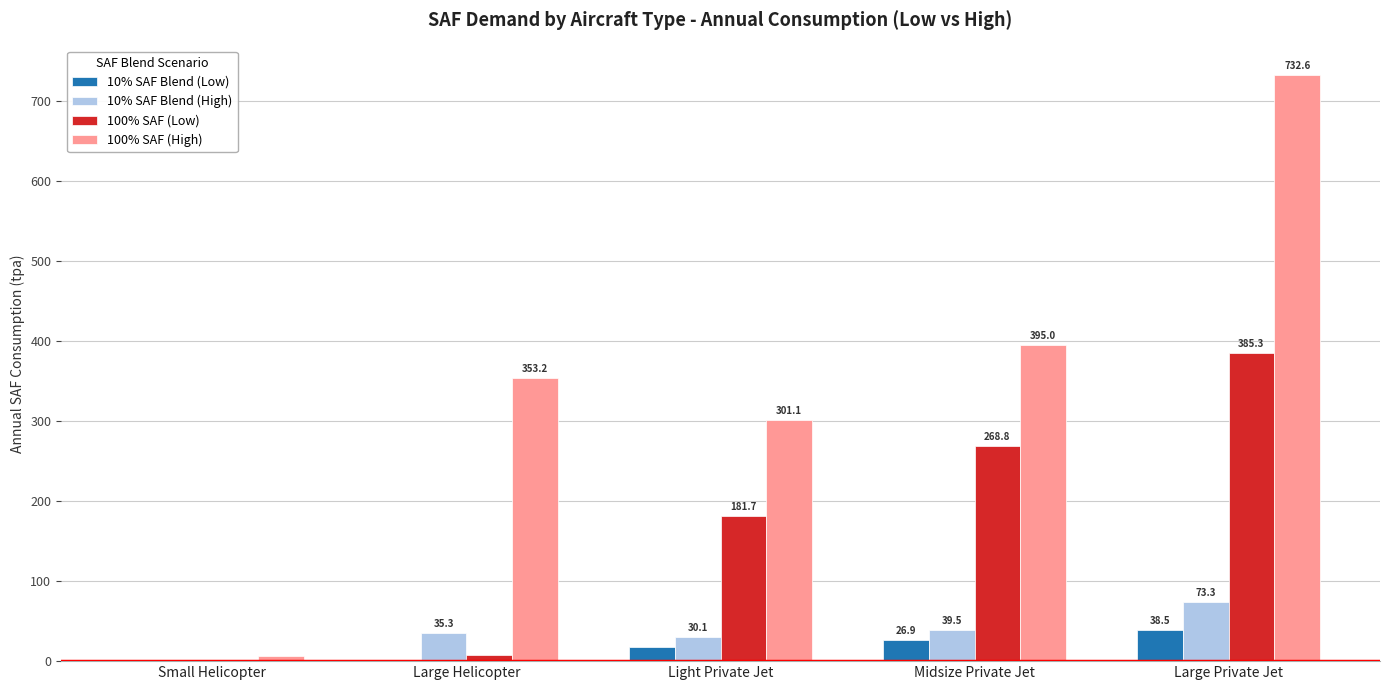

Which series changed the most between Small Helicopter and Large Helicopter?

100% SAF (High)